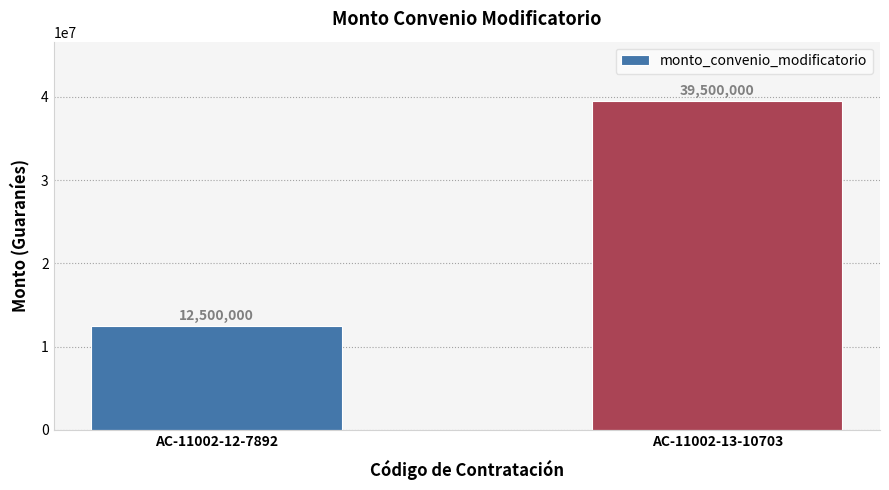

Reading left to right, what are all the values shown in this chart?

12500000	39500000